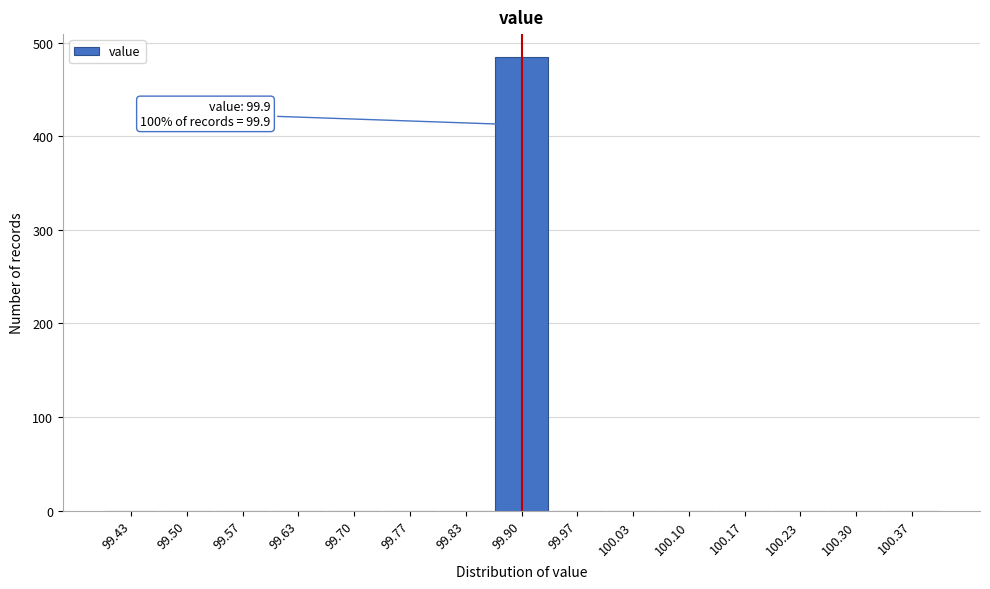

Which range on the x-axis has the tallest bar?

99.87 to 99.93